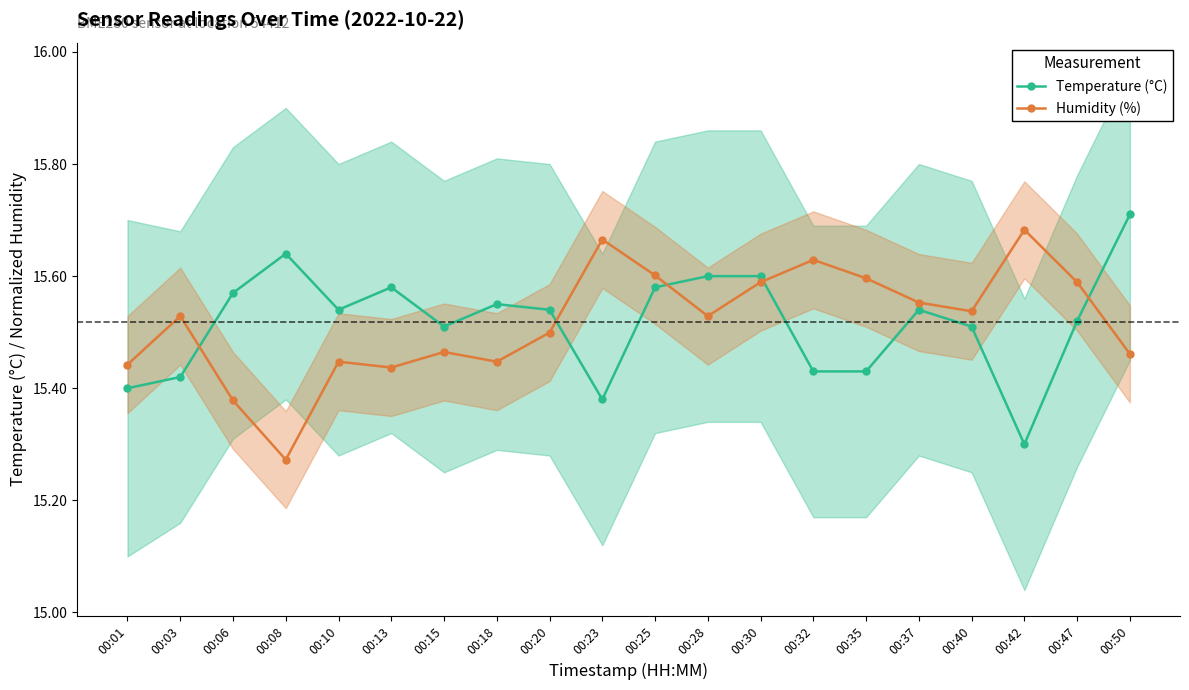

Read the Temperature (°C) value at 00:40.

15.5